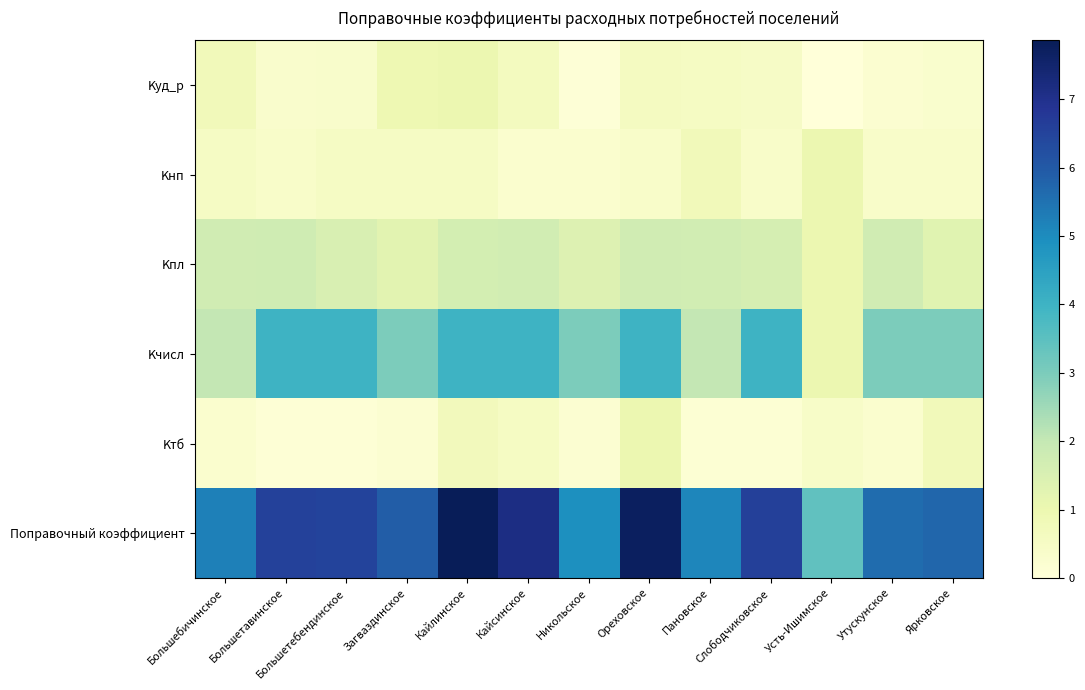

Reading left to right, extract all data points from this chart.

Kуд_р: Большебичинское=0.8	Большетавинское=0.3	Большетебендинское=0.3	Загваздинское=0.9	Кайлинское=1.0	Кайсинское=0.6	Никольское=0.1	Ореховское=0.6	Пановское=0.5	Слободчиковское=0.5	Усть-Ишимское=0.0	Утускунское=0.2	Ярковское=0.3
Kнп: Большебичинское=0.5	Большетавинское=0.4	Большетебендинское=0.5	Загваздинское=0.5	Кайлинское=0.5	Кайсинское=0.2	Никольское=0.2	Ореховское=0.4	Пановское=0.8	Слободчиковское=0.4	Усть-Ишимское=1.0	Утускунское=0.4	Ярковское=0.4
Kпл: Большебичинское=1.7	Большетавинское=1.8	Большетебендинское=1.5	Загваздинское=1.3	Кайлинское=1.6	Кайсинское=1.7	Никольское=1.4	Ореховское=1.7	Пановское=1.7	Слободчиковское=1.6	Усть-Ишимское=1.0	Утускунское=1.7	Ярковское=1.3
Kчисл: Большебичинское=2.0	Большетавинское=4.0	Большетебендинское=4.0	Загваздинское=3.0	Кайлинское=4.0	Кайсинское=4.0	Никольское=3.0	Ореховское=4.0	Пановское=2.0	Слободчиковское=4.0	Усть-Ишимское=1.0	Утускунское=3.0	Ярковское=3.0
Kтб: Большебичинское=0.3	Большетавинское=0.1	Большетебендинское=0.1	Загваздинское=0.2	Кайлинское=0.7	Кайсинское=0.5	Никольское=0.2	Ореховское=1.0	Пановское=0.1	Слободчиковское=0.1	Усть-Ишимское=0.4	Утускунское=0.2	Ярковское=0.7
Поправочный коэффициент: Большебичинское=5.2	Большетавинское=6.6	Большетебендинское=6.5	Загваздинское=5.9	Кайлинское=7.9	Кайсинское=7.1	Никольское=4.9	Ореховское=7.7	Пановское=5.1	Слободчиковское=6.6	Усть-Ишимское=3.4	Утускунское=5.6	Ярковское=5.7